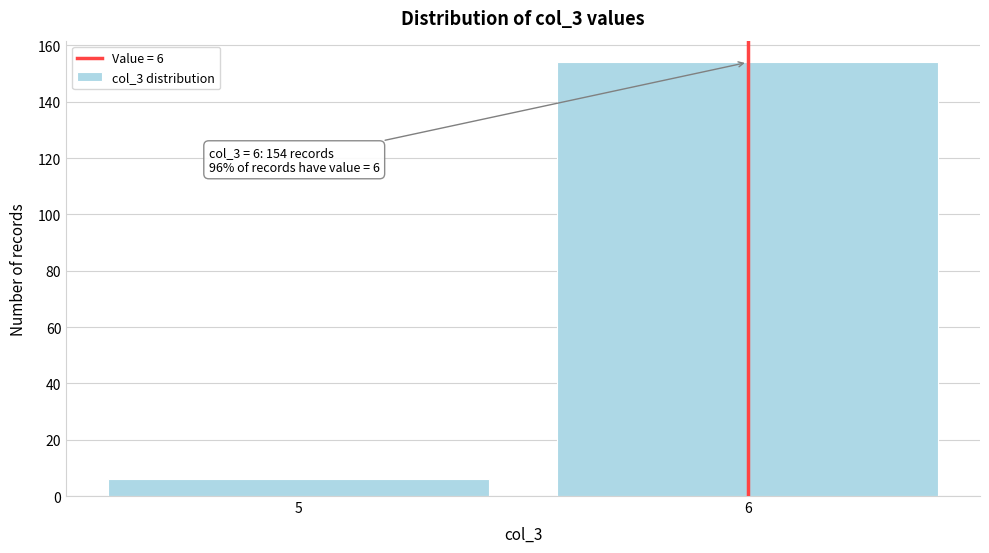

Reading left to right, what are all the values shown in this chart?

5=6	6=154